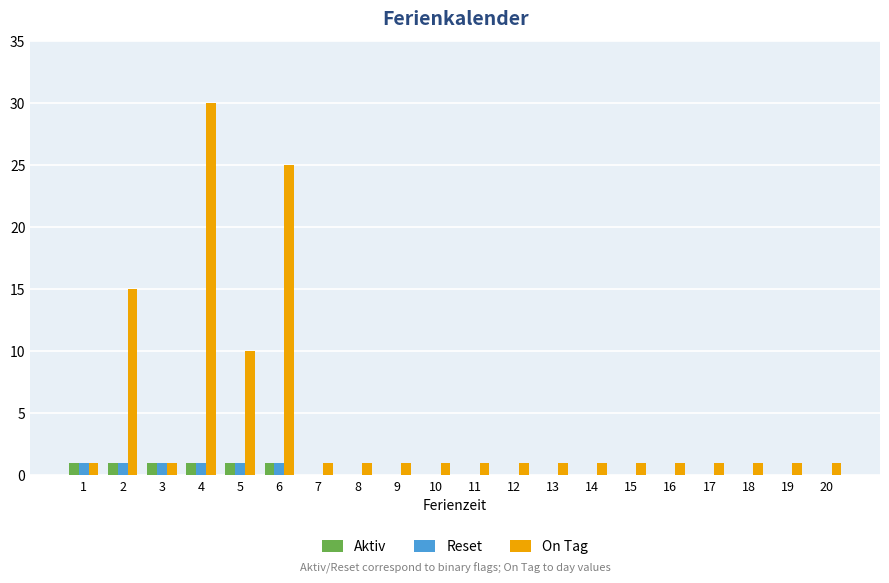

What is the sum of all On Tag values?

96